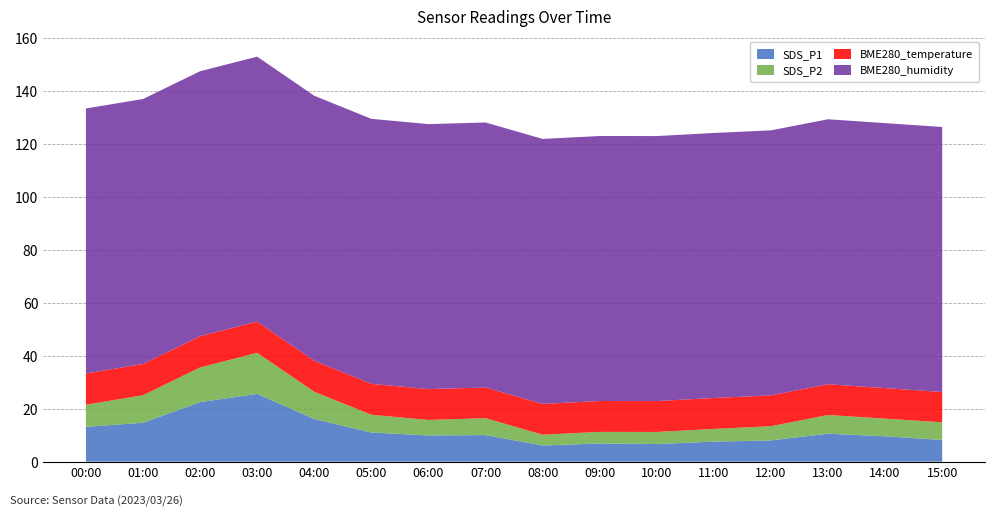

Reading left to right, transcribe all the data shown in this chart.

SDS_P1: 13.1	14.7	22.4	25.6	16.1	11.0	9.9	10.0	6.1	6.8	6.7	7.5	8.0	10.6	9.6	8.2
SDS_P2: 8.3	10.4	13.1	15.5	10.3	6.7	5.8	6.4	4.1	4.4	4.5	4.8	5.3	7.0	6.7	6.7
BME280_temperature: 11.8	11.8	11.8	11.8	11.7	11.7	11.6	11.6	11.6	11.7	11.7	11.7	11.6	11.6	11.5	11.4
BME280_humidity: 100.0	100.0	100.0	100.0	100.0	100.0	100.0	100.0	100.0	100.0	100.0	100.0	100.0	100.0	100.0	100.0